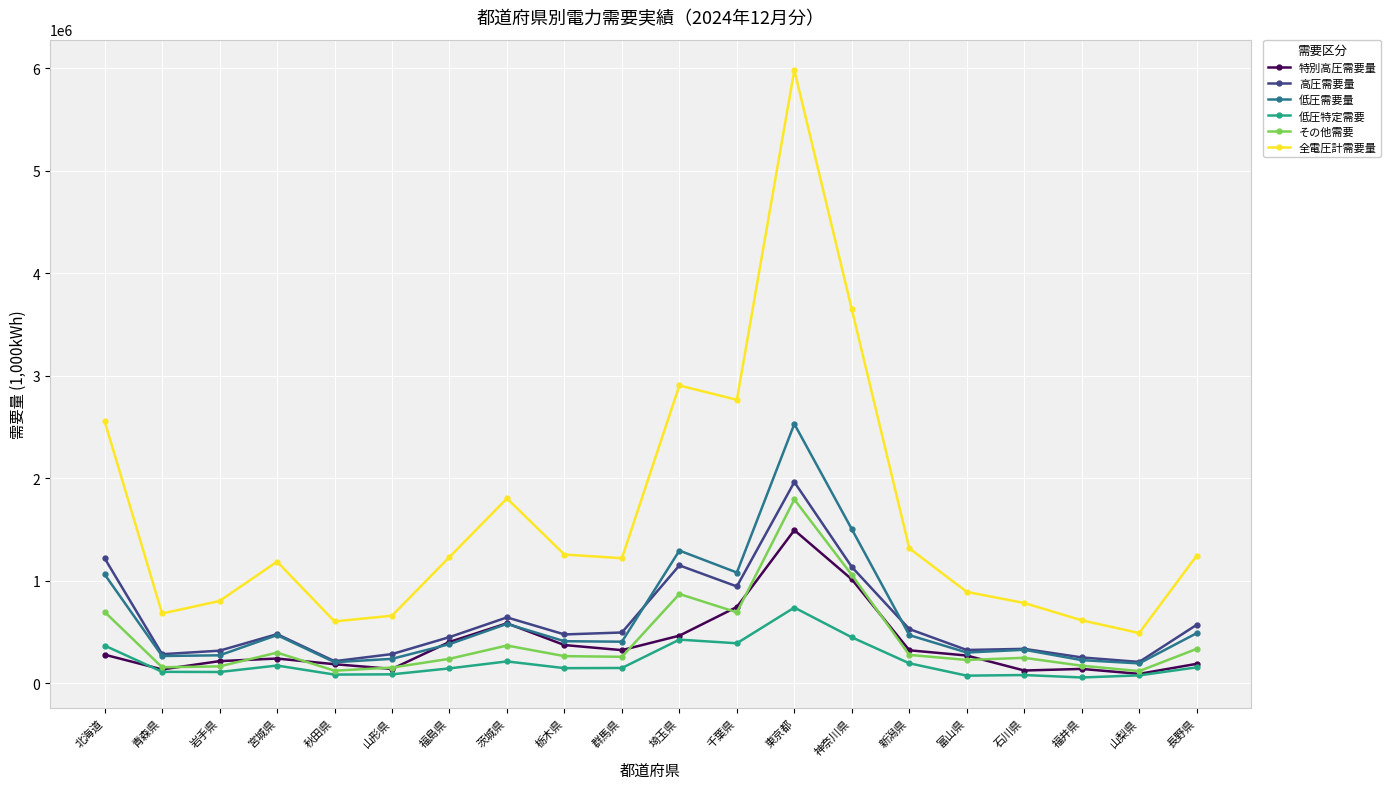

Which category has the highest value in the 低圧需要量 series?

東京都